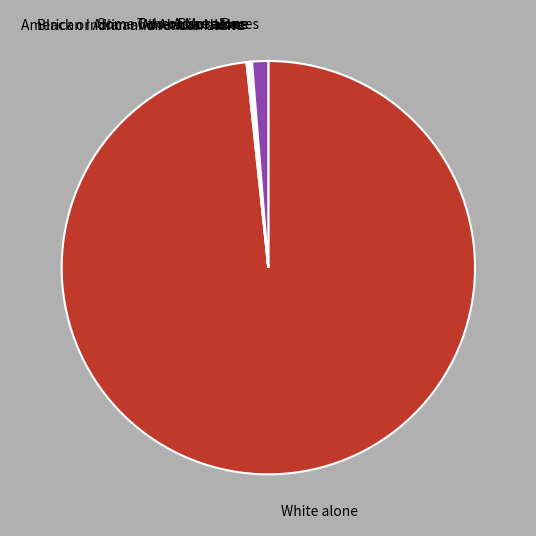

The Two or More Races slice represents 11% of the pie. True or false?

False